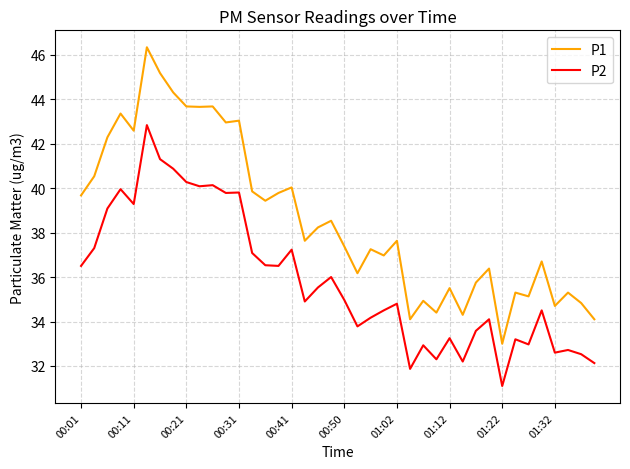

Does the chart have visible grid lines?

Yes